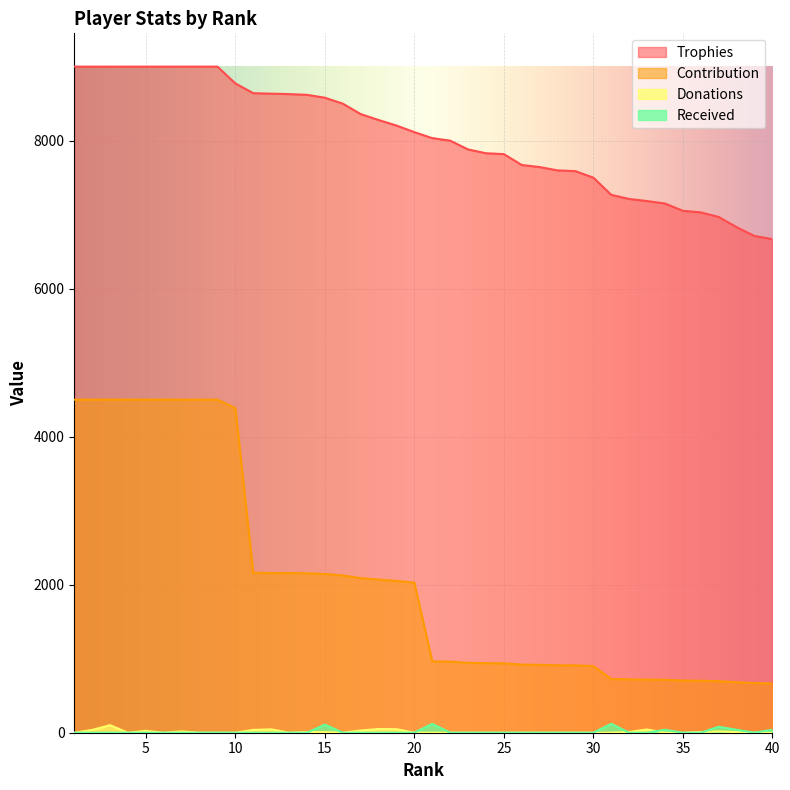

Rank the series by their maximum value, from highest to lowest.

Trophies, Contribution, Received, Donations